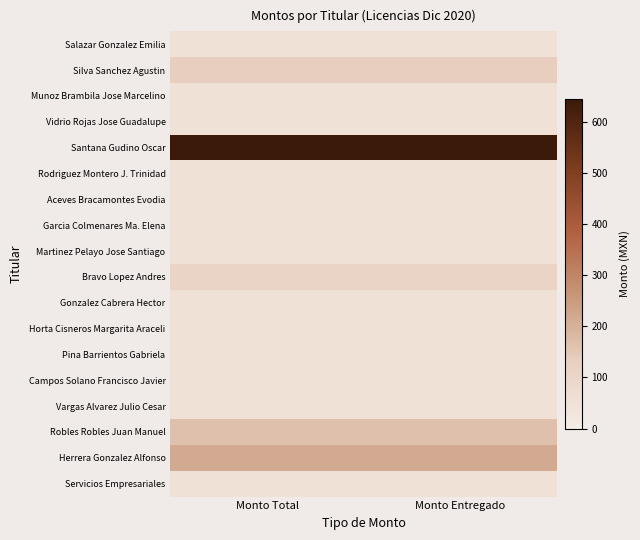

Reading left to right, what are all the values shown in this chart?

Salazar Gonzalez Emilia: Monto Total=48	Monto Entregado=48
Silva Sanchez Agustin: Monto Total=131	Monto Entregado=131
Munoz Brambila Jose Marcelino: Monto Total=48	Monto Entregado=48
Vidrio Rojas Jose Guadalupe: Monto Total=48	Monto Entregado=48
Santana Gudino Oscar: Monto Total=644	Monto Entregado=644
Rodriguez Montero J. Trinidad: Monto Total=48	Monto Entregado=48
Aceves Bracamontes Evodia: Monto Total=48	Monto Entregado=48
Garcia Colmenares Ma. Elena: Monto Total=48	Monto Entregado=48
Martinez Pelayo Jose Santiago: Monto Total=48	Monto Entregado=48
Bravo Lopez Andres: Monto Total=106	Monto Entregado=106
Gonzalez Cabrera Hector: Monto Total=48	Monto Entregado=48
Horta Cisneros Margarita Araceli: Monto Total=48	Monto Entregado=48
Pina Barrientos Gabriela: Monto Total=48	Monto Entregado=48
Campos Solano Francisco Javier: Monto Total=48	Monto Entregado=48
Vargas Alvarez Julio Cesar: Monto Total=48	Monto Entregado=48
Robles Robles Juan Manuel: Monto Total=164	Monto Entregado=164
Herrera Gonzalez Alfonso: Monto Total=214	Monto Entregado=214
Servicios Empresariales: Monto Total=48	Monto Entregado=48